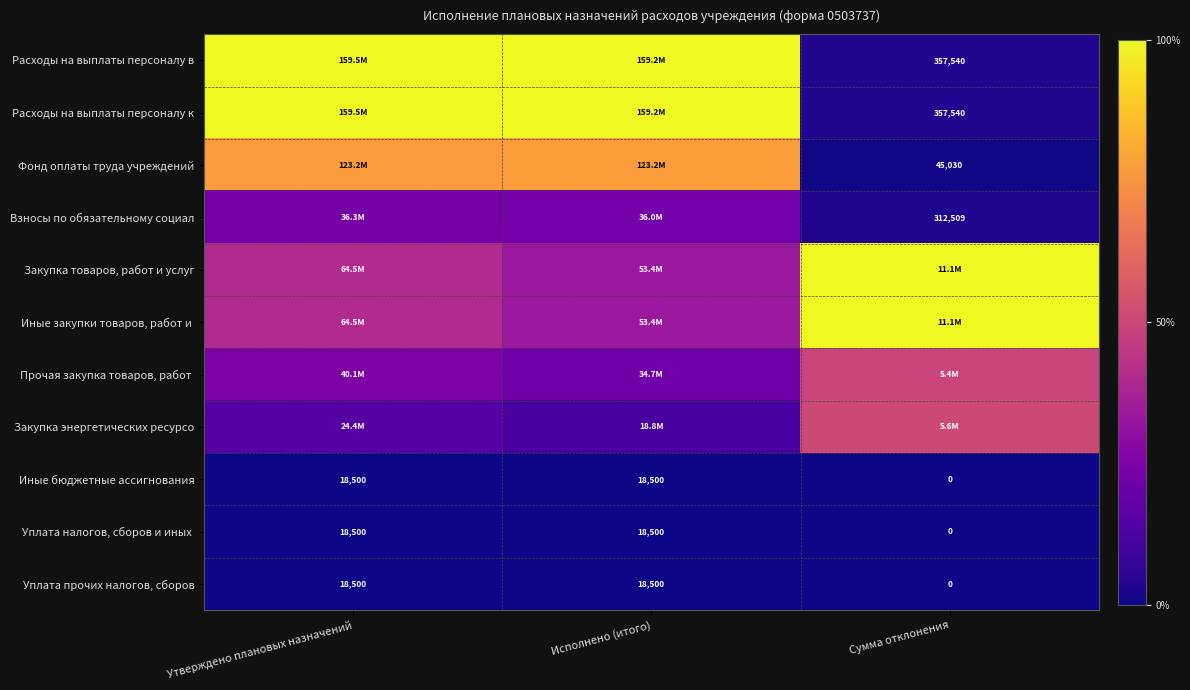

The value of Расходы на выплаты персоналу в at Сумма отклонения is 0.1. True or false?

False